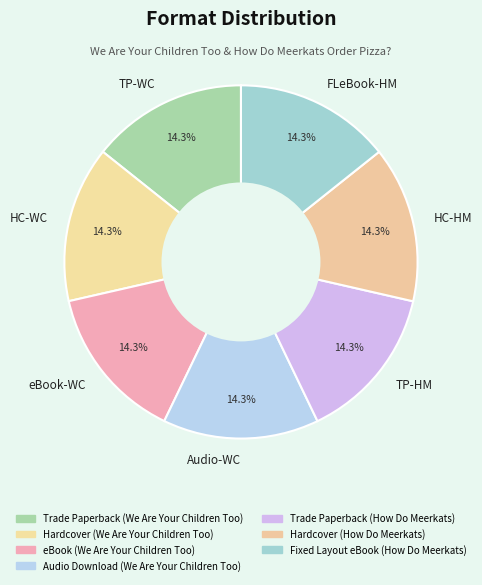

Approximately how many times larger is the value at FLeBook-HM compared to Audio-WC?

1.0